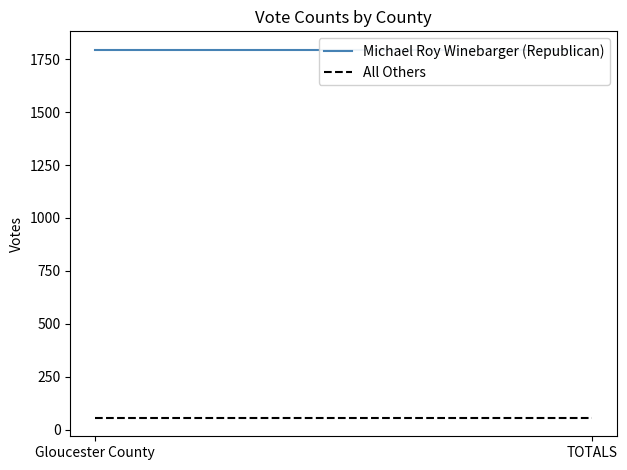

What is the highest value of the All Others series?

55